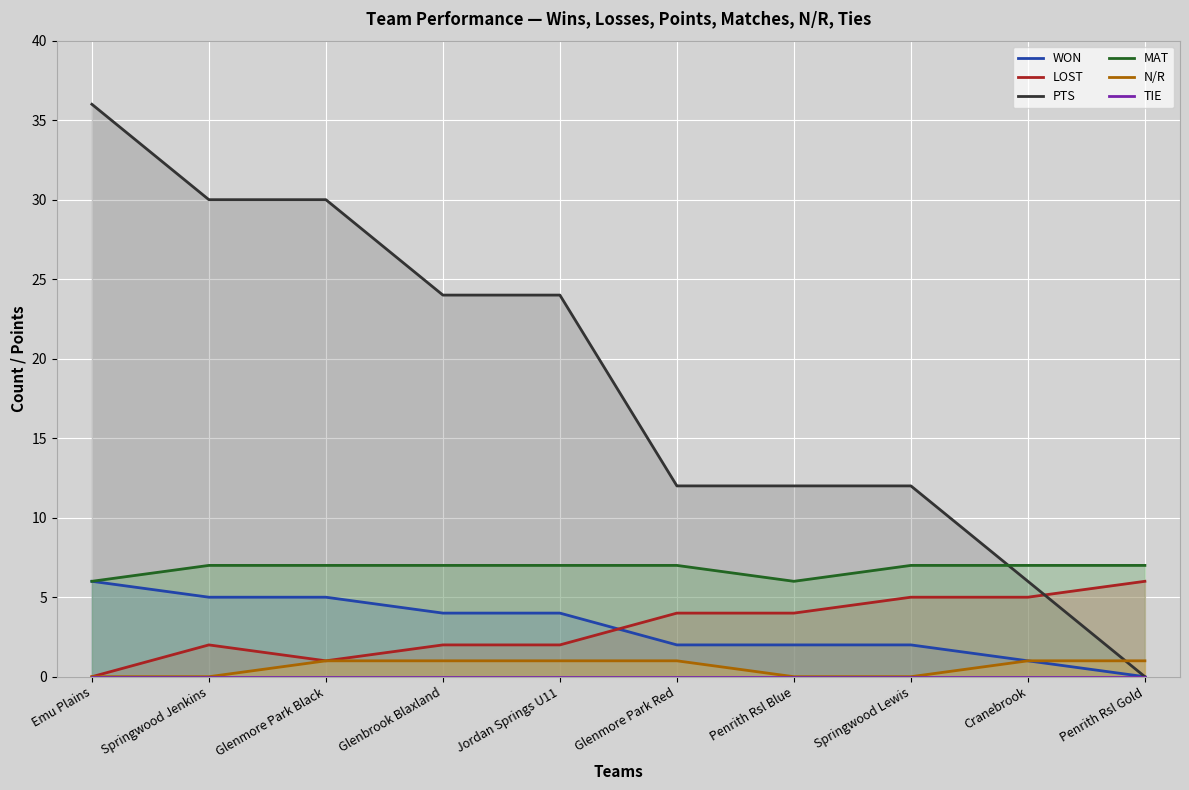

Is the value of MAT at Glenbrook Blaxland greater than the value of WON at Springwood Lewis?

Yes